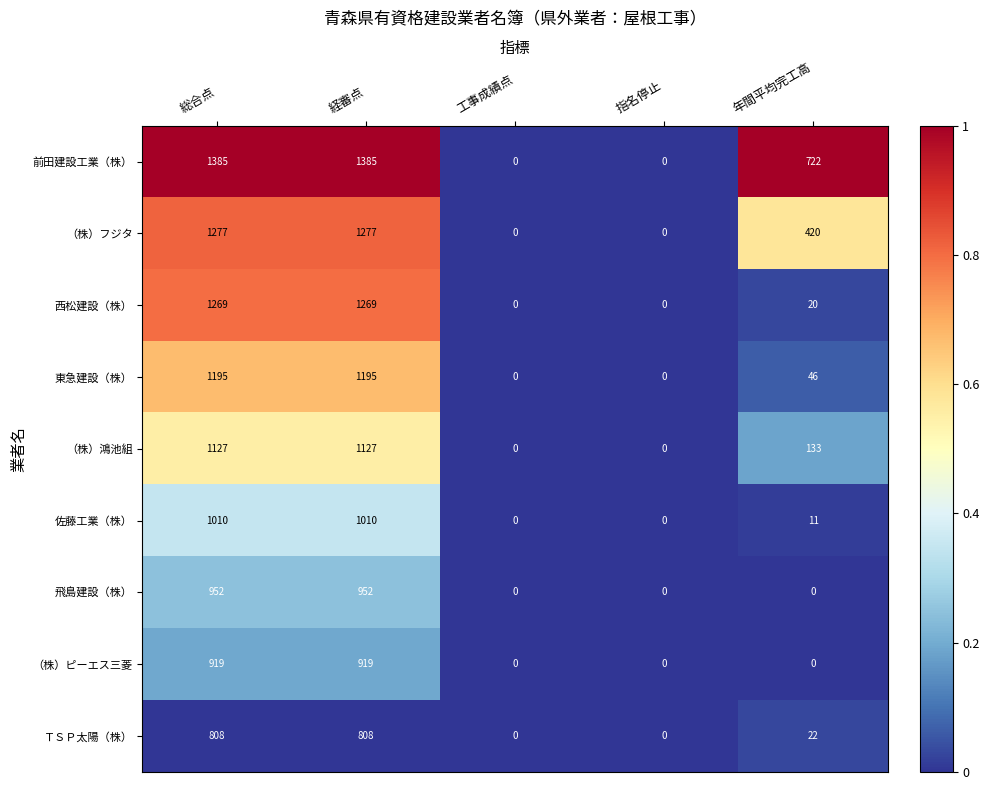

Which series has the largest range (max minus min)?

前田建設工業（株）